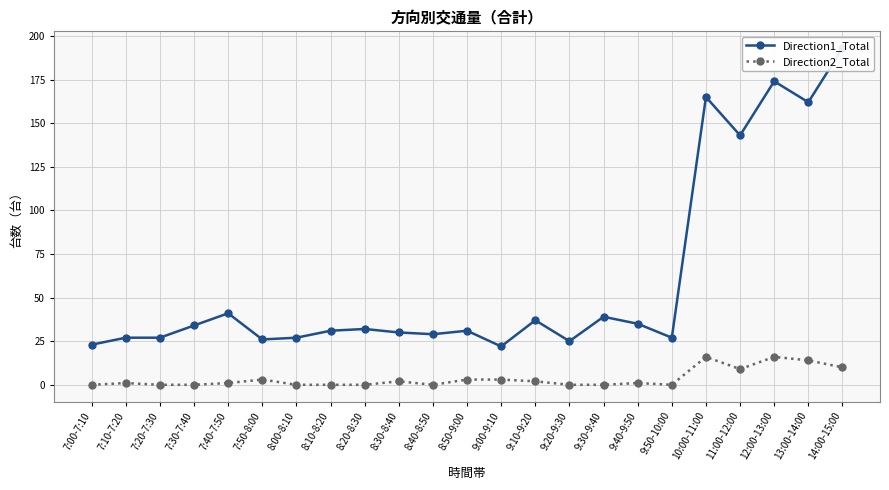

Which series has the largest total across all categories?

Direction1_Total